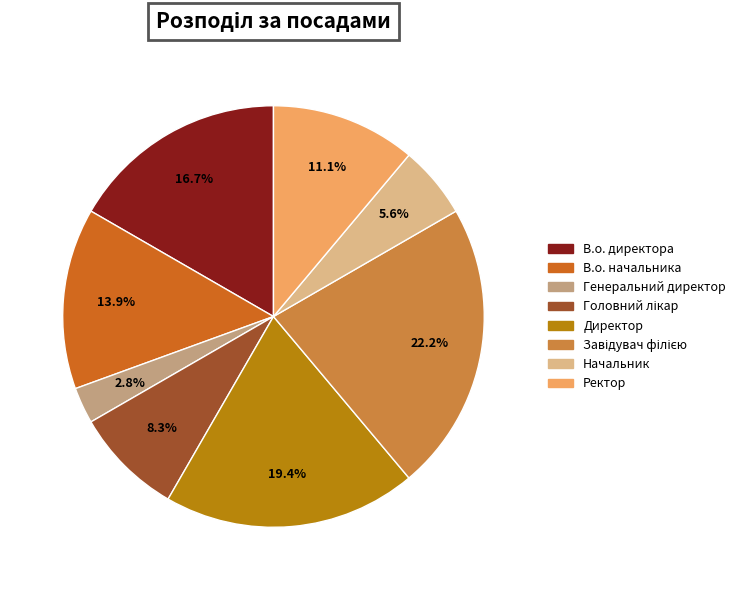

True or false: Ректор accounts for 11% of the total.

True